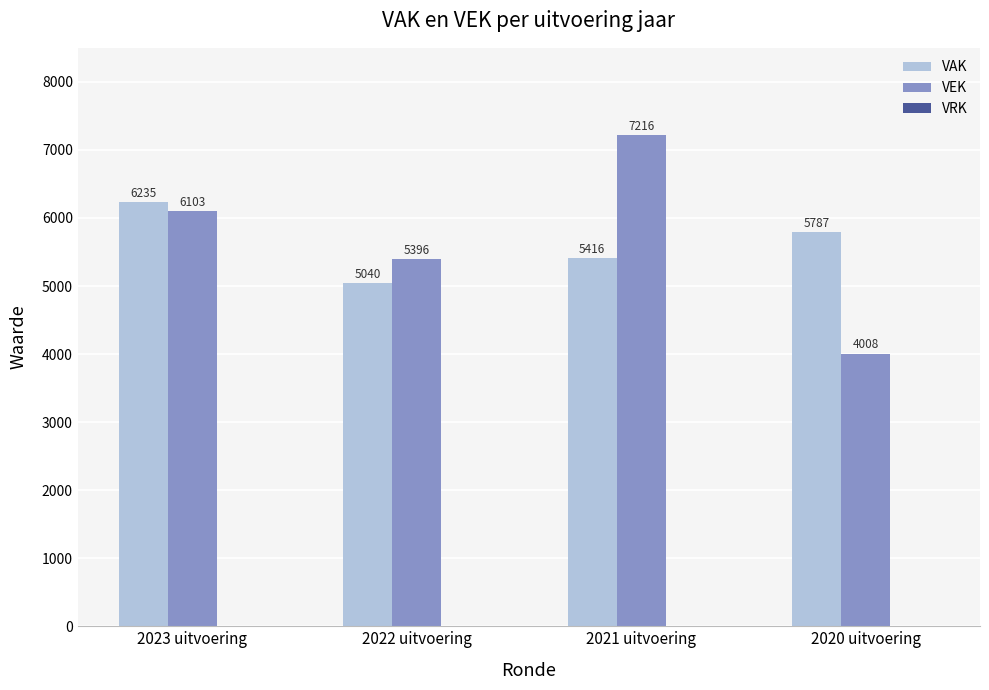

What position from the right is 2023 uitvoering?

4